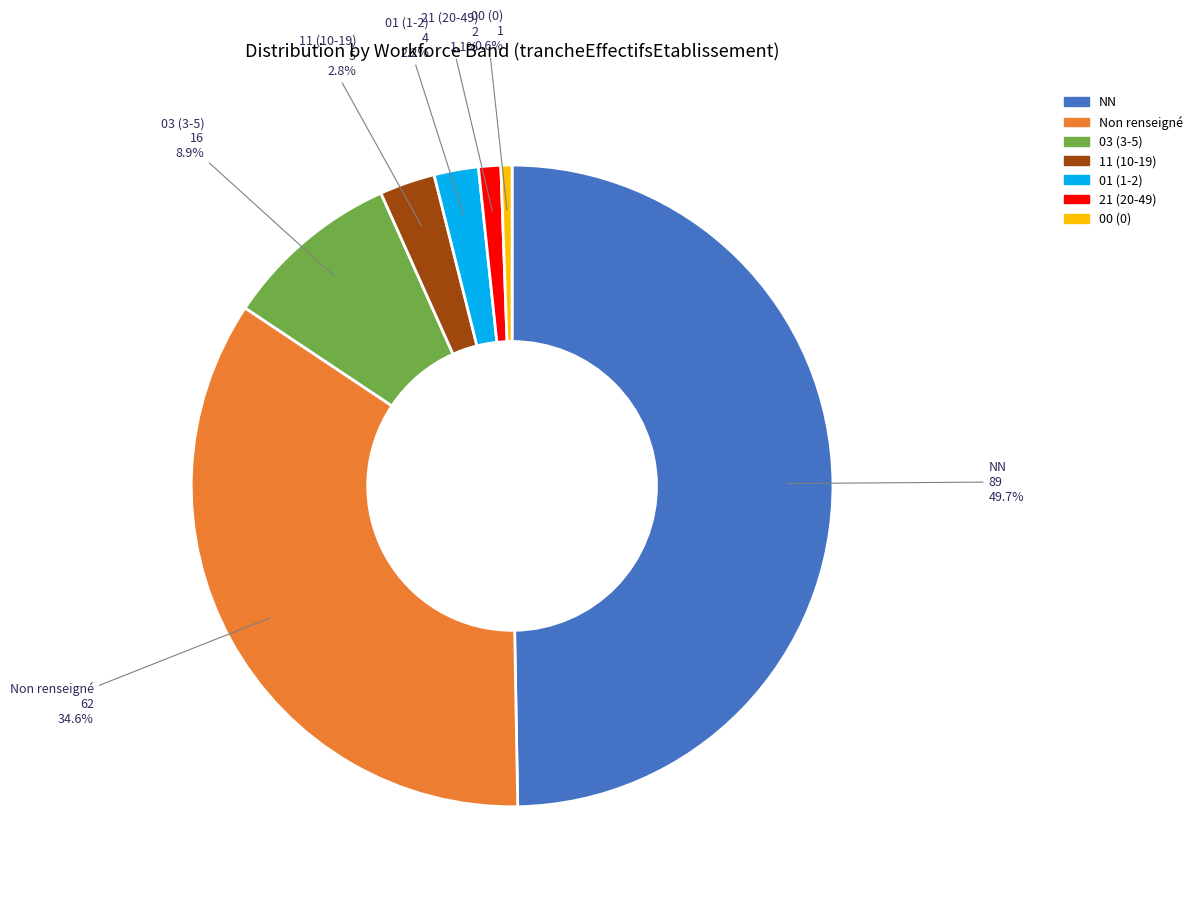

Rank the categories by value from lowest to highest.

00 (0), 21 (20-49), 01 (1-2), 11 (10-19), 03 (3-5), Non renseigné, NN